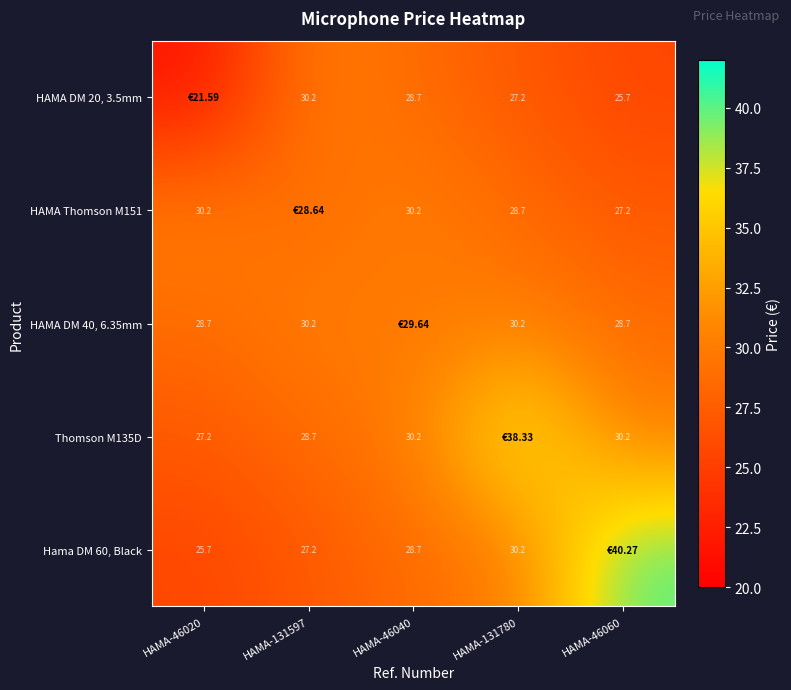

What is the greatest value displayed?

40.3